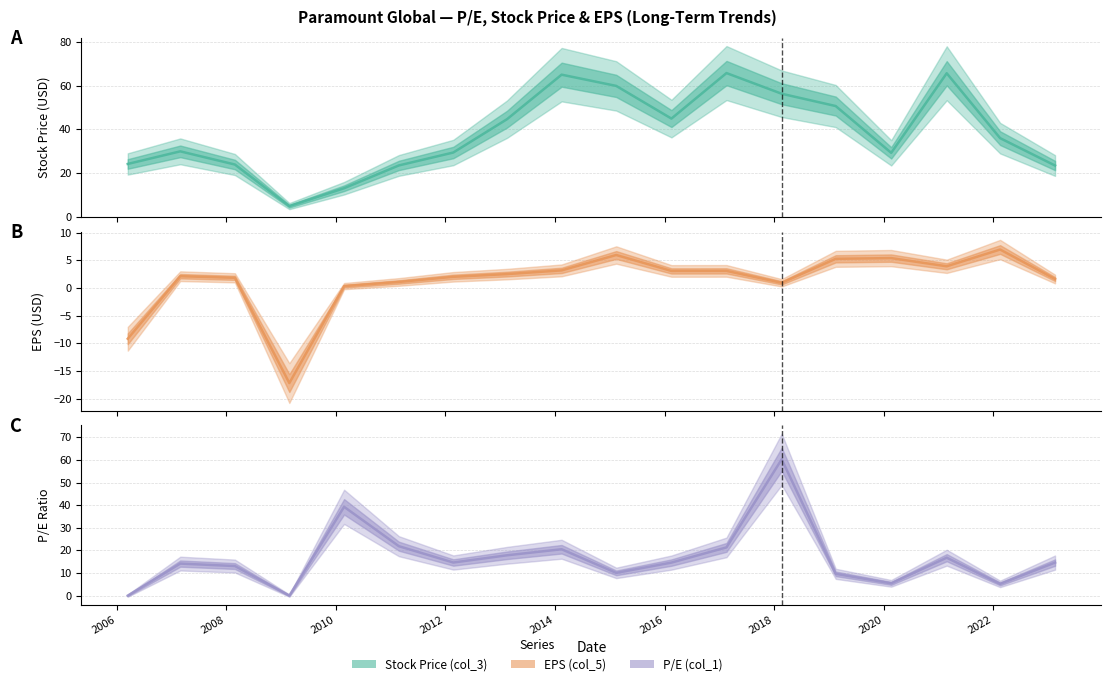

At which category does EPS (col_5) reach its first local peak?

2007-03-01